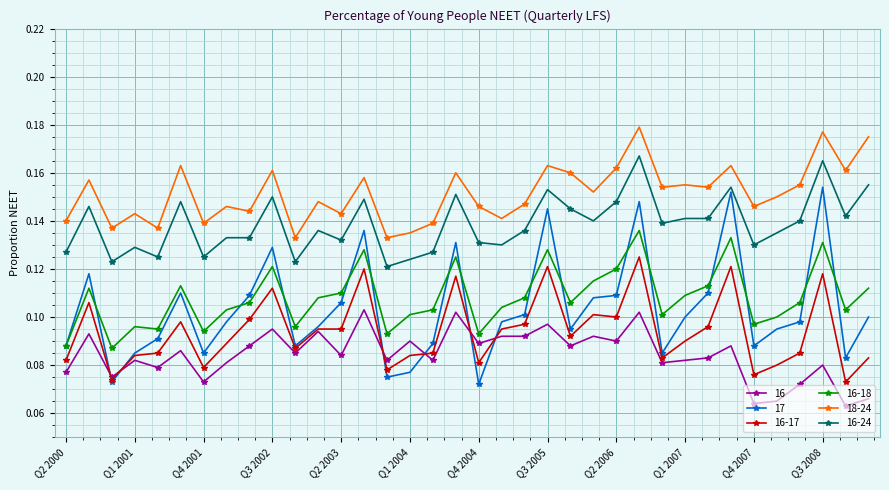

Which series has the widest spread of values?

17